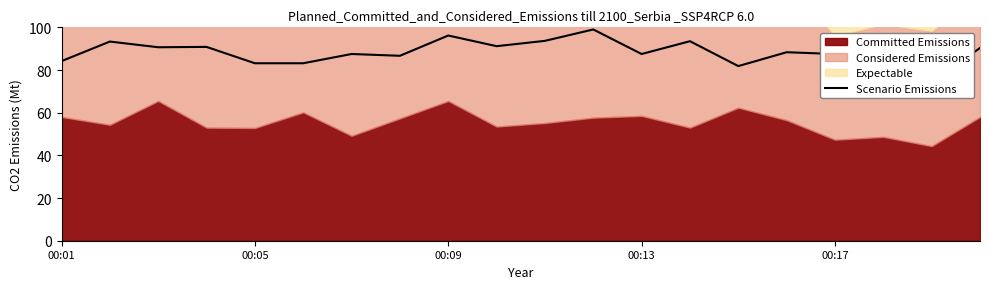

What is the maximum value shown in the chart?

99.0